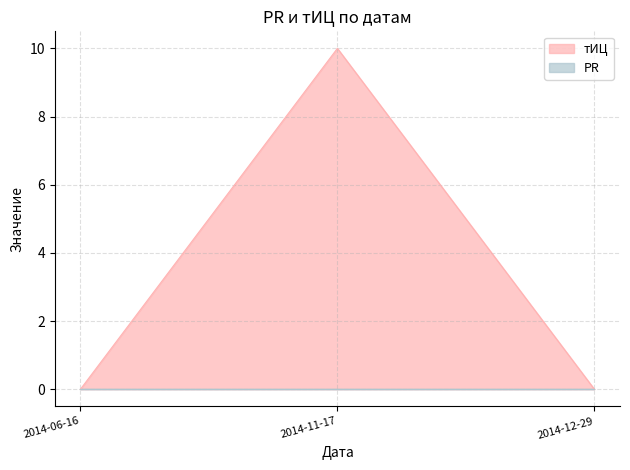

Reading left to right, transcribe all the data shown in this chart.

2014-06-16=0	2014-11-17=10	2014-12-29=0